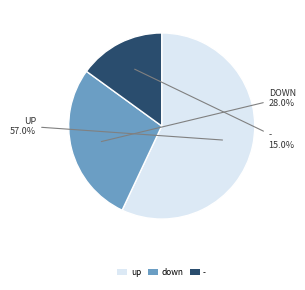

To the nearest percent, what is the difference between the largest and smallest slice percentages?

42%